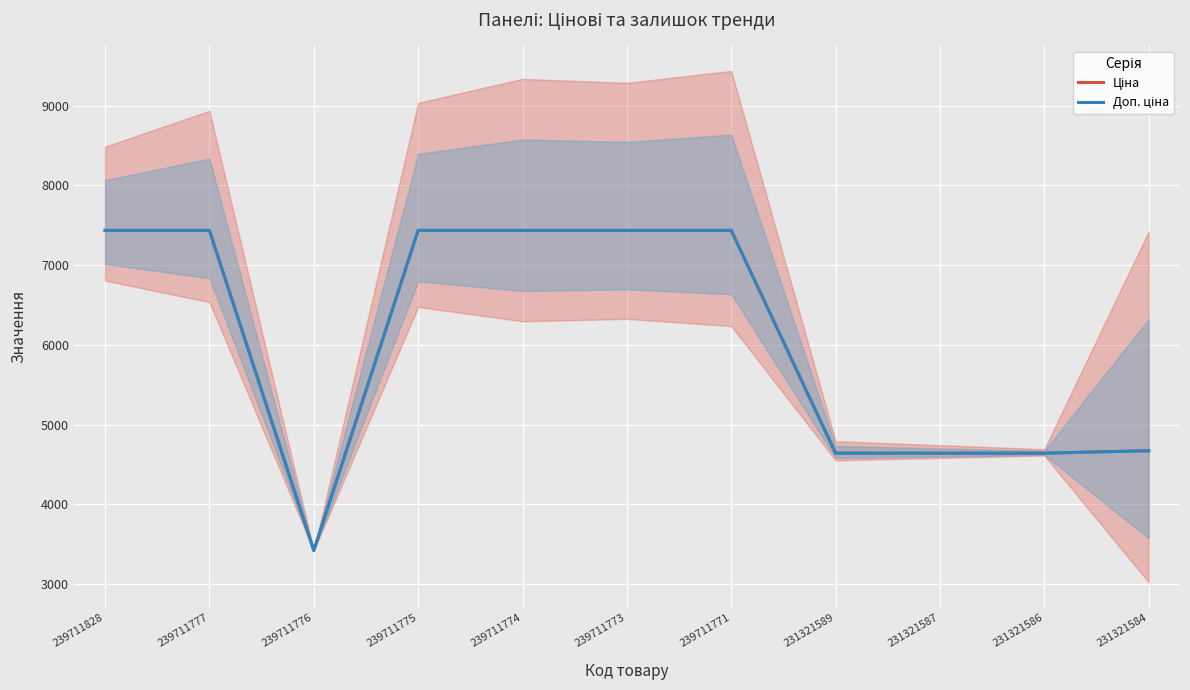

True or false: Ціна has more than 1 interior local peaks.

False